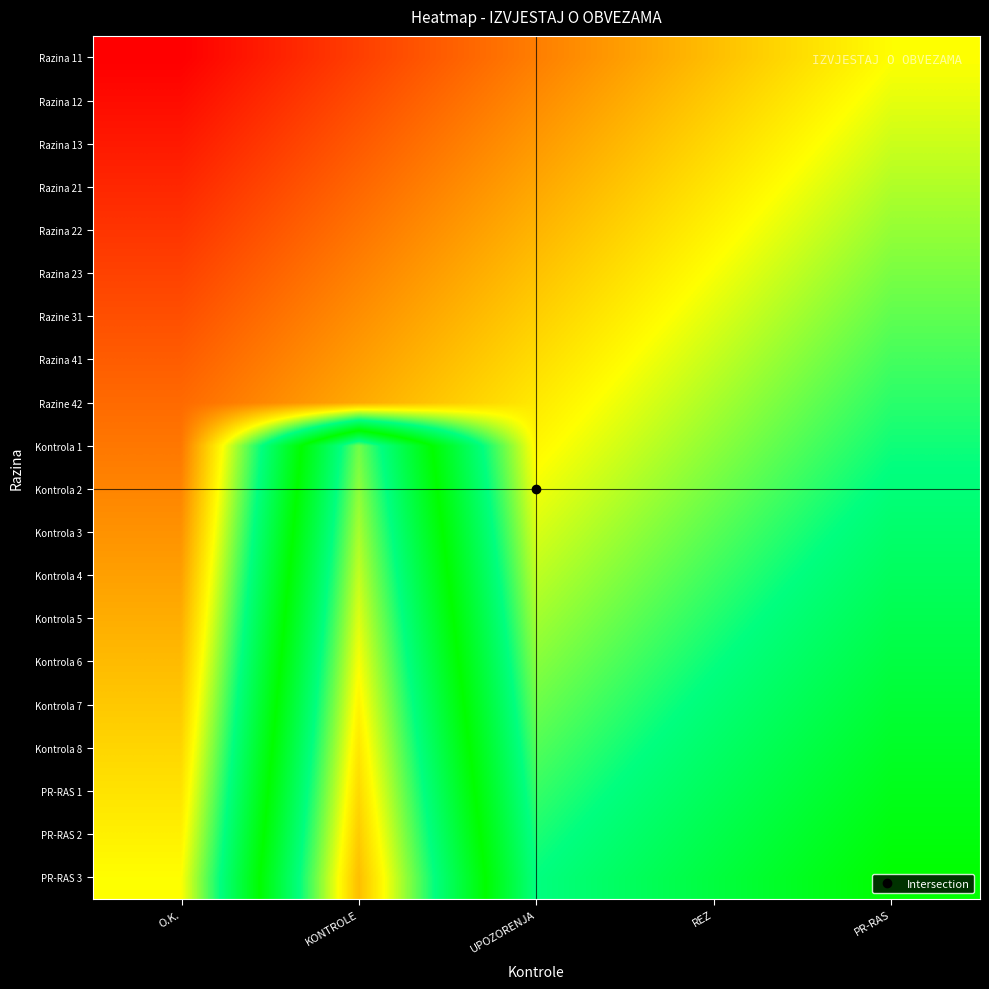

At O.K., list the series in order from largest to smallest.

PR-RAS 3, PR-RAS 2, PR-RAS 1, Kontrola 8, Kontrola 7, Kontrola 6, Kontrola 5, Kontrola 4, Kontrola 3, Kontrola 2, Kontrola 1, Razine 42, Razina 41, Razine 31, Razina 23, Razina 22, Razina 21, Razina 13, Razina 12, Razina 11